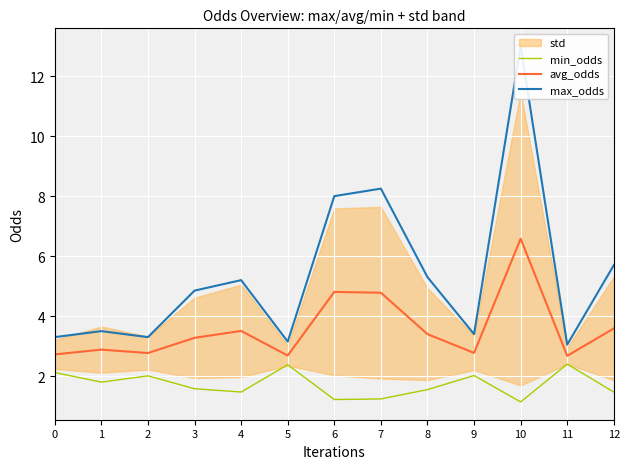

Reading right to left, what are all the values shown in this chart?

min_odds: 12=1.5	11=2.4	10=1.1	9=2.0	8=1.6	7=1.2	6=1.2	5=2.4	4=1.5	3=1.6	2=2.0	1=1.8	0=2.1
avg_odds: 12=3.6	11=2.7	10=6.6	9=2.8	8=3.4	7=4.8	6=4.8	5=2.7	4=3.5	3=3.3	2=2.8	1=2.9	0=2.7
max_odds: 12=5.7	11=3.0	10=13.0	9=3.4	8=5.3	7=8.2	6=8.0	5=3.1	4=5.2	3=4.8	2=3.3	1=3.5	0=3.3